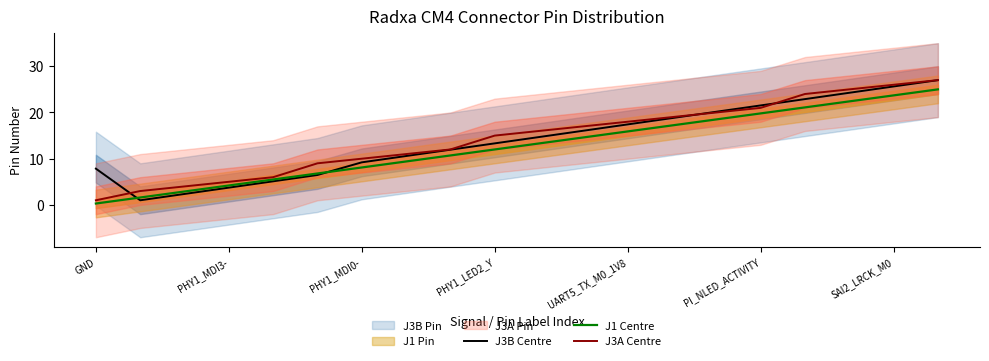

What value does the J1 Centre series have at 7?

9.4